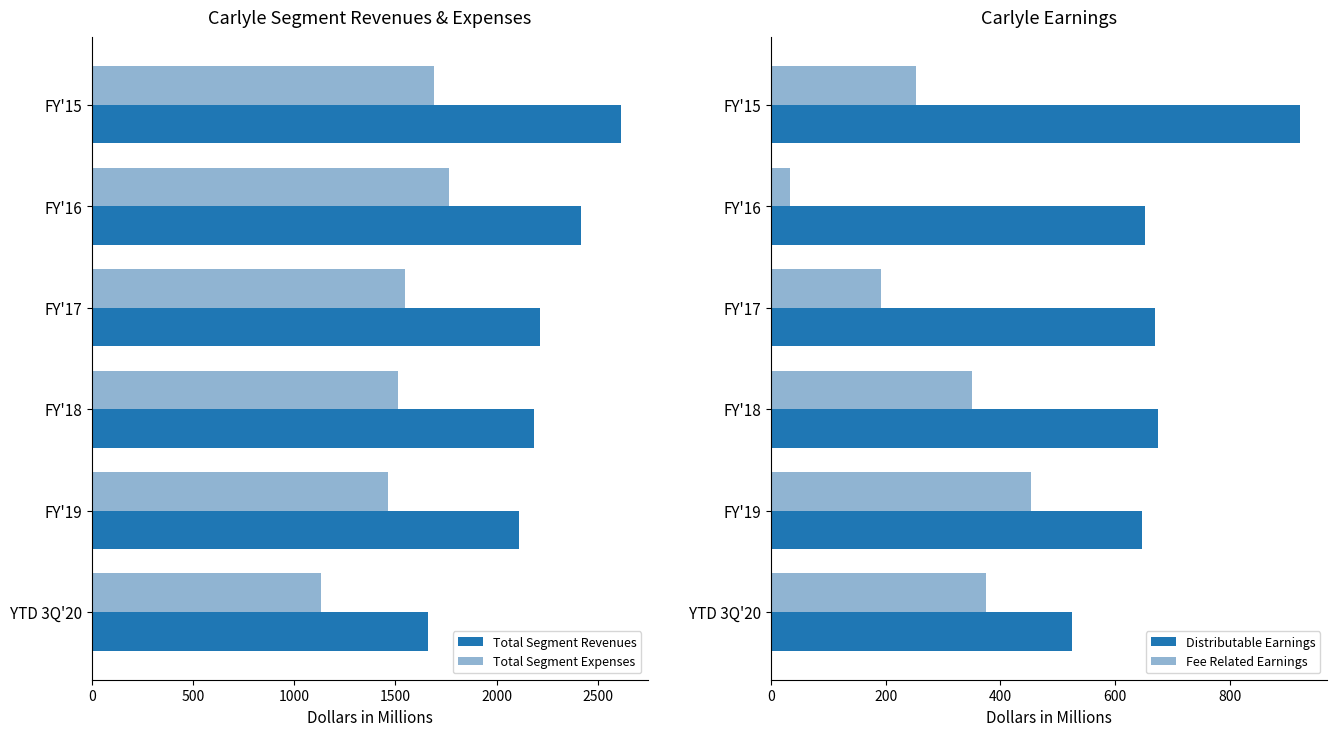

Which category has the highest value in the Total Segment Expenses series?

FY'16